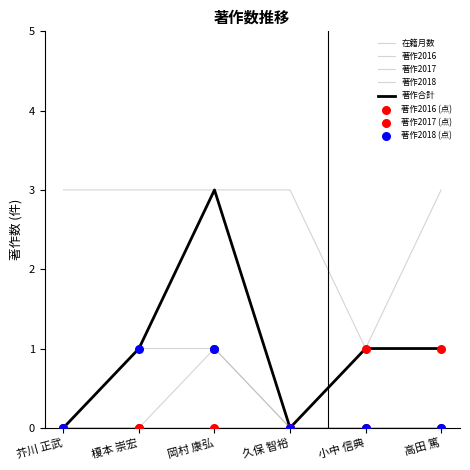

How many lines are shown in the chart?

5